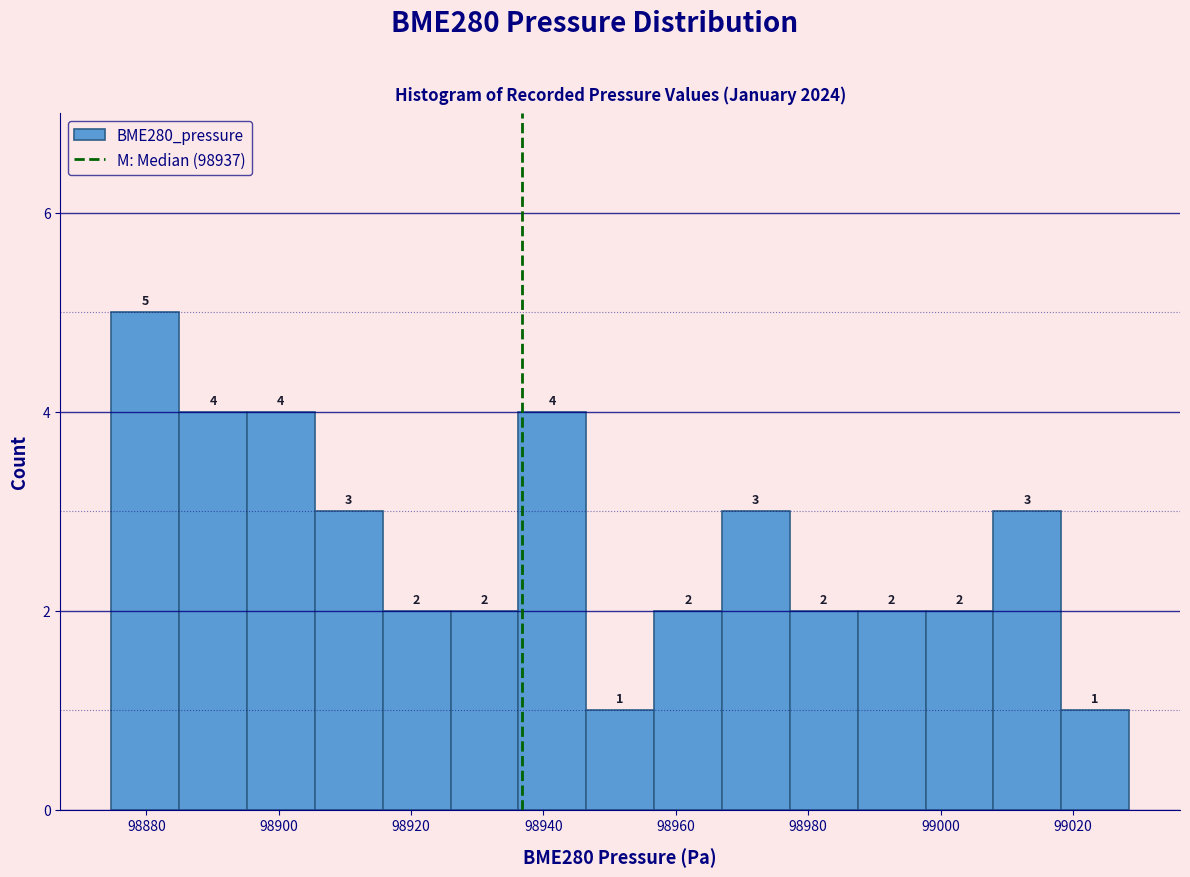

Reading left to right, list every bar in this chart as the range it spans on the x-axis followed by its height. The bar edges are not printed on the chart, so give them approximately, as read against the axis.

98874 to 98884: 5
98884 to 98896: 4
98896 to 98906: 4
98906 to 98916: 3
98916 to 98926: 2
98926 to 98936: 2
98936 to 98946: 4
98946 to 98956: 1
98956 to 98966: 2
98966 to 98978: 3
98978 to 98988: 2
98988 to 98998: 2
98998 to 99008: 2
99008 to 99018: 3
99018 to 99028: 1